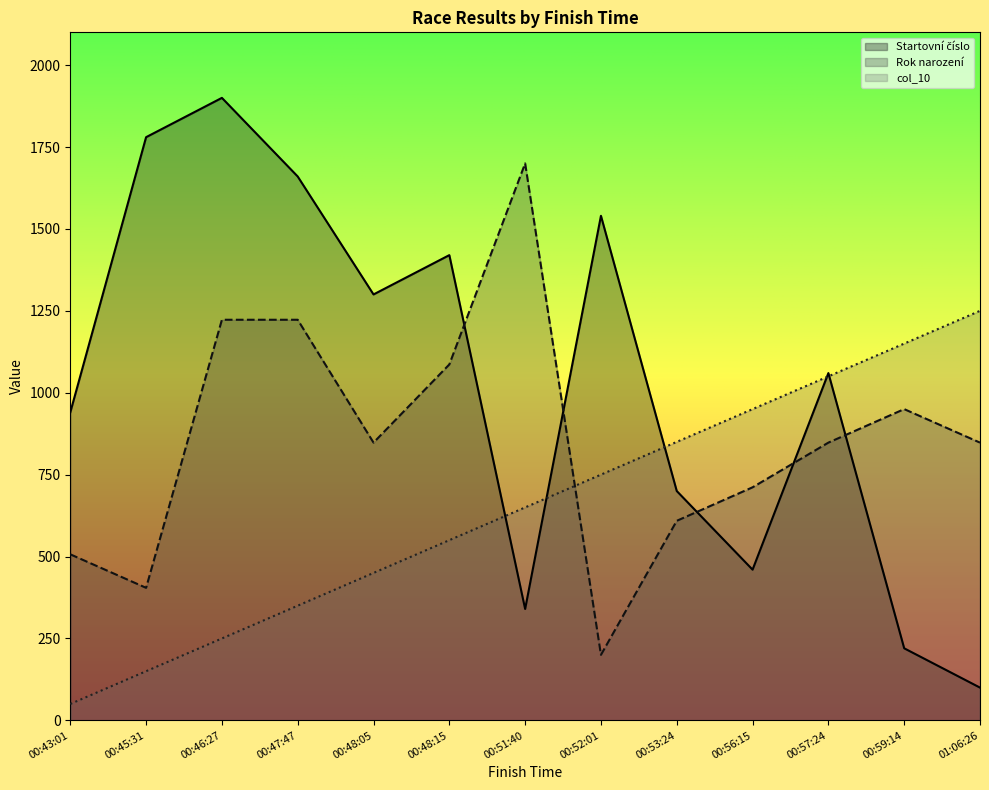

Reading left to right, list all the values displayed in this chart.

Startovní číslo: 00:43:01=940.0	00:45:31=1780.0	00:46:27=1900.0	00:47:47=1660.0	00:48:05=1300.0	00:48:15=1420.0	00:51:40=340.0	00:52:01=1540.0	00:53:24=700.0	00:56:15=460.0	00:57:24=1060.0	00:59:14=220.0	01:06:26=100.0
Rok narození: 00:43:01=506.8	00:45:31=404.5	00:46:27=1222.7	00:47:47=1222.7	00:48:05=847.7	00:48:15=1086.4	00:51:40=1700.0	00:52:01=200.0	00:53:24=609.1	00:56:15=711.4	00:57:24=847.7	00:59:14=950.0	01:06:26=847.7
col_10: 00:43:01=50.0	00:45:31=150.0	00:46:27=250.0	00:47:47=350.0	00:48:05=450.0	00:48:15=550.0	00:51:40=650.0	00:52:01=750.0	00:53:24=850.0	00:56:15=950.0	00:57:24=1050.0	00:59:14=1150.0	01:06:26=1250.0